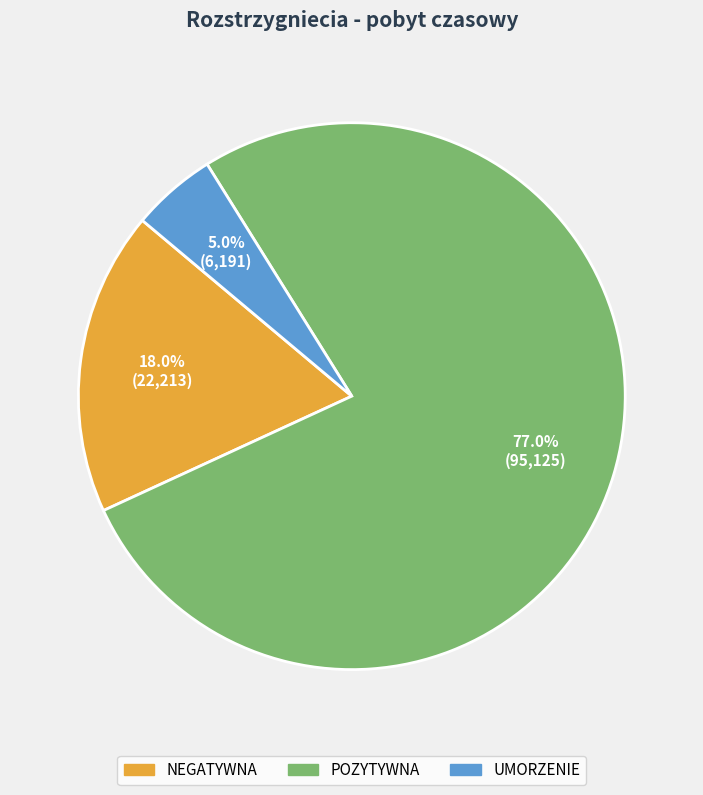

How many slices are in this pie chart?

3